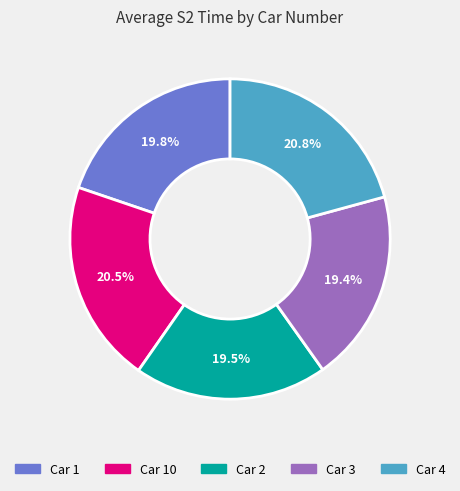

Is there a majority slice in this chart?

No